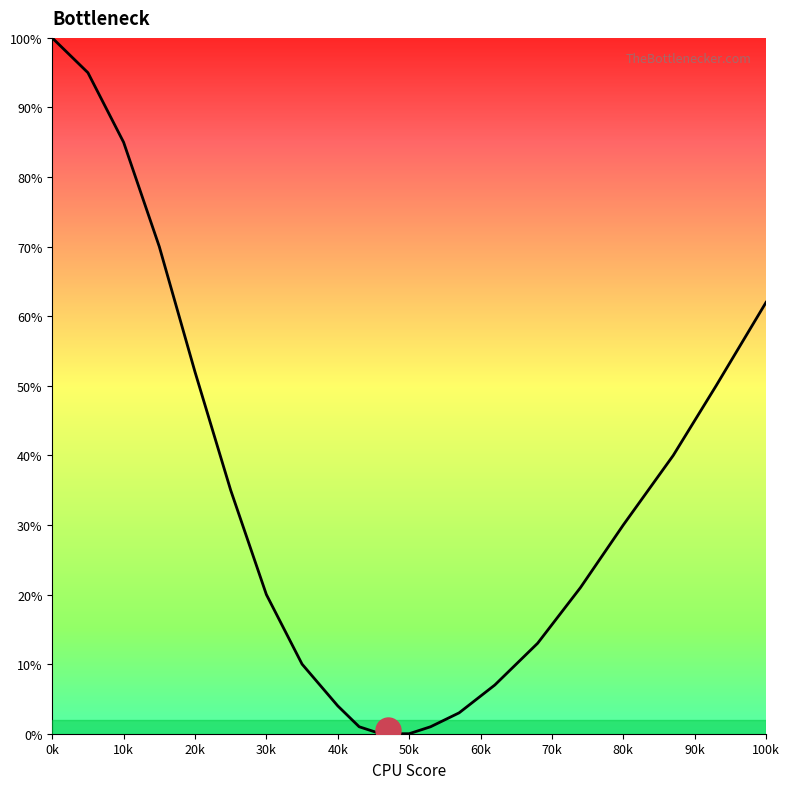

Reading right to left, extract all data points from this chart.

Left Curve: 100=62	93=50	87=40	80=30	74=21	68=13	62=7	57=3	53=1	50=0	48=0	46=0	43=1	40=4	35=10	30=20	25=35	20=52	15=70	10=85	5=95	0=100
Right Curve: 100=62	93=50	87=40	80=30	74=21	68=13	62=7	57=3	53=1	50=0	48=0	46=0	43=1	40=4	35=10	30=20	25=35	20=52	15=70	10=85	5=95	0=100